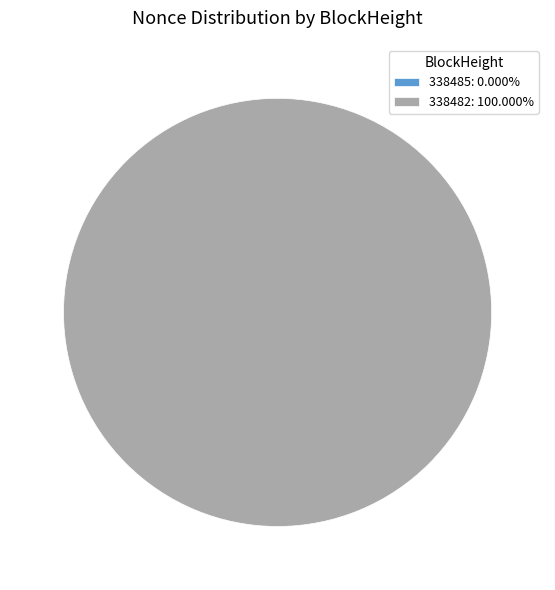

Do 338482 and 338485 together represent more than half of the pie?

Yes